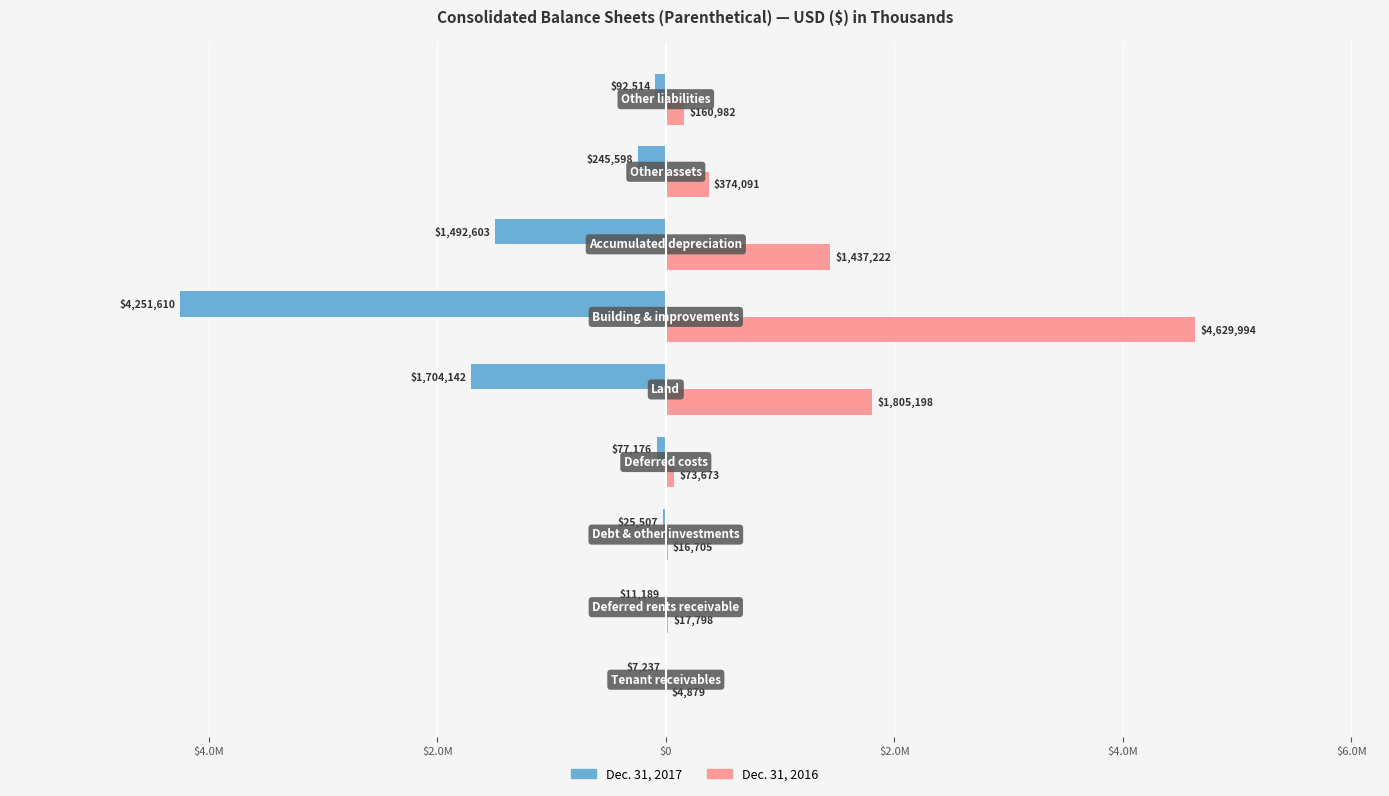

What are all the series names shown in the legend?

Dec. 31, 2017, Dec. 31, 2016